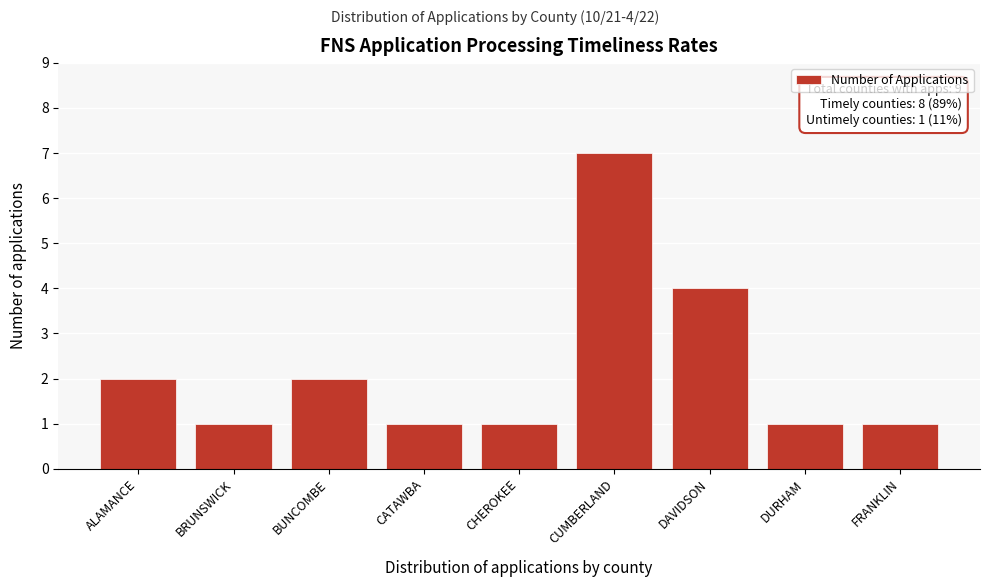

Reading right to left, transcribe all the data shown in this chart.

FRANKLIN=1	DURHAM=1	DAVIDSON=4	CUMBERLAND=7	CHEROKEE=1	CATAWBA=1	BUNCOMBE=2	BRUNSWICK=1	ALAMANCE=2